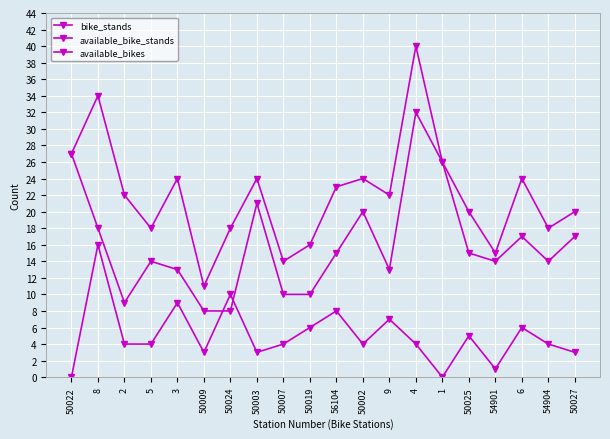

How many lines are shown in the chart?

3